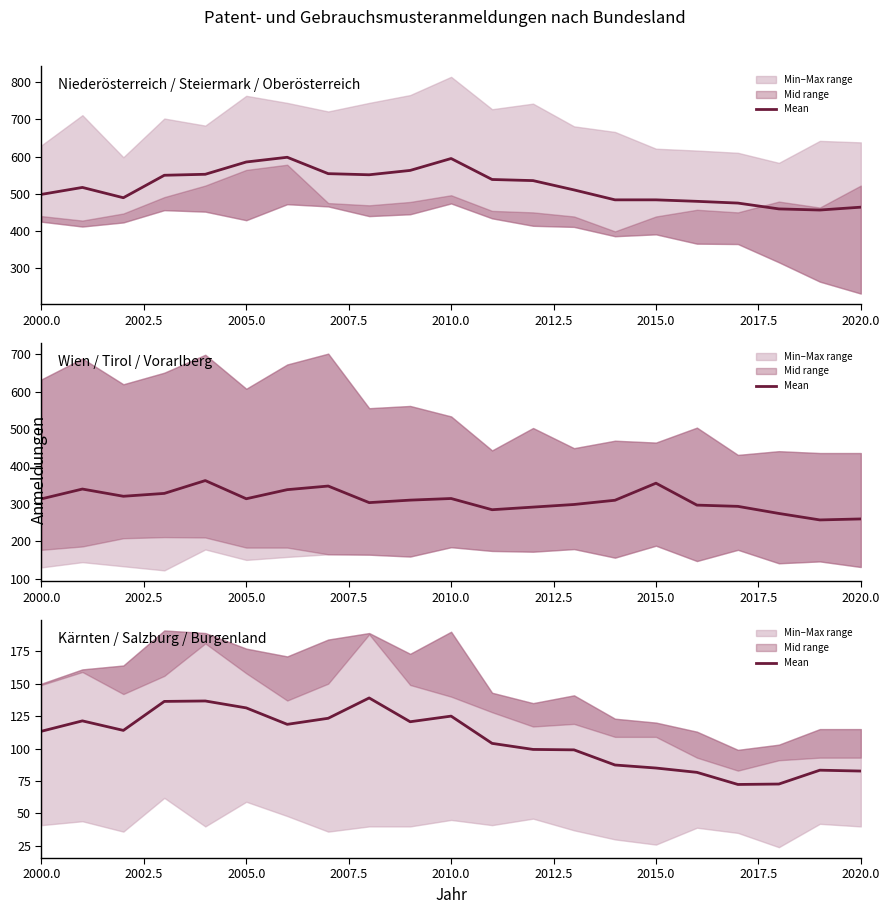

Is the value of Niederösterreich / Steiermark / Oberösterreich (mean) at 11 greater than the value of Kärnten / Salzburg / Burgenland (mean) at 2015.0?

Yes